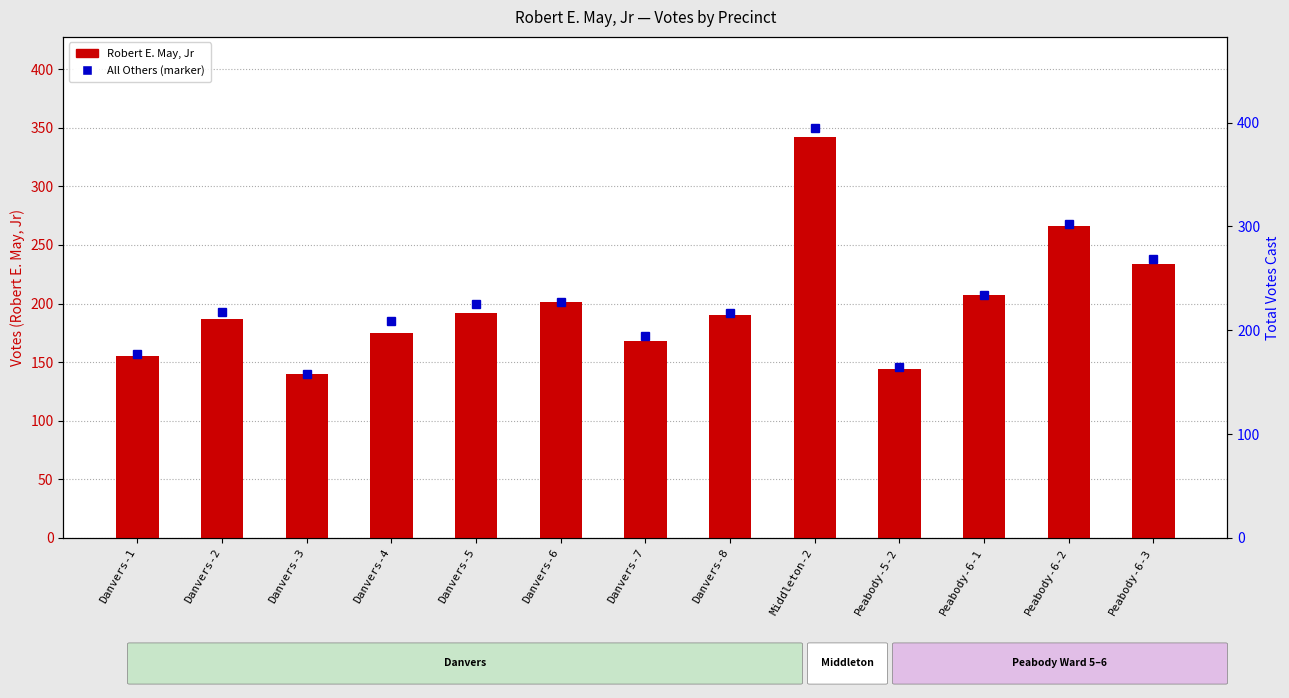

What is the maximum value shown in the chart?

342